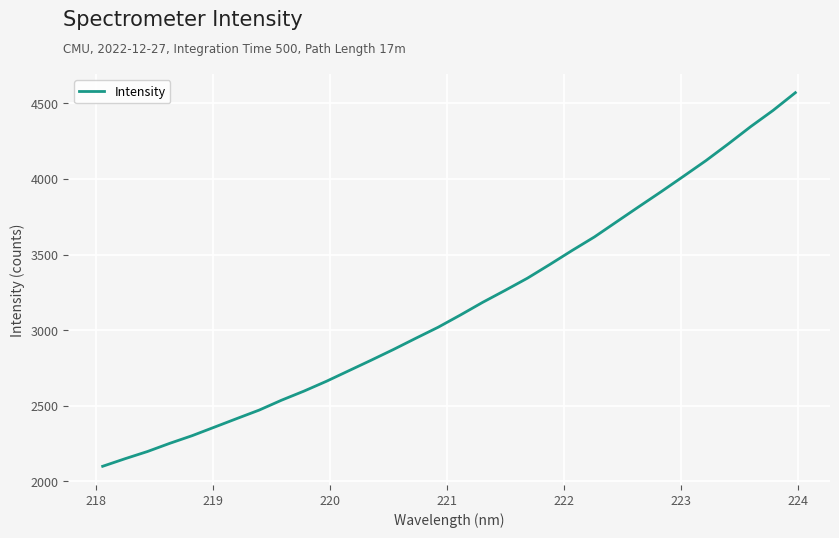

What is the greatest value displayed?

4569.9